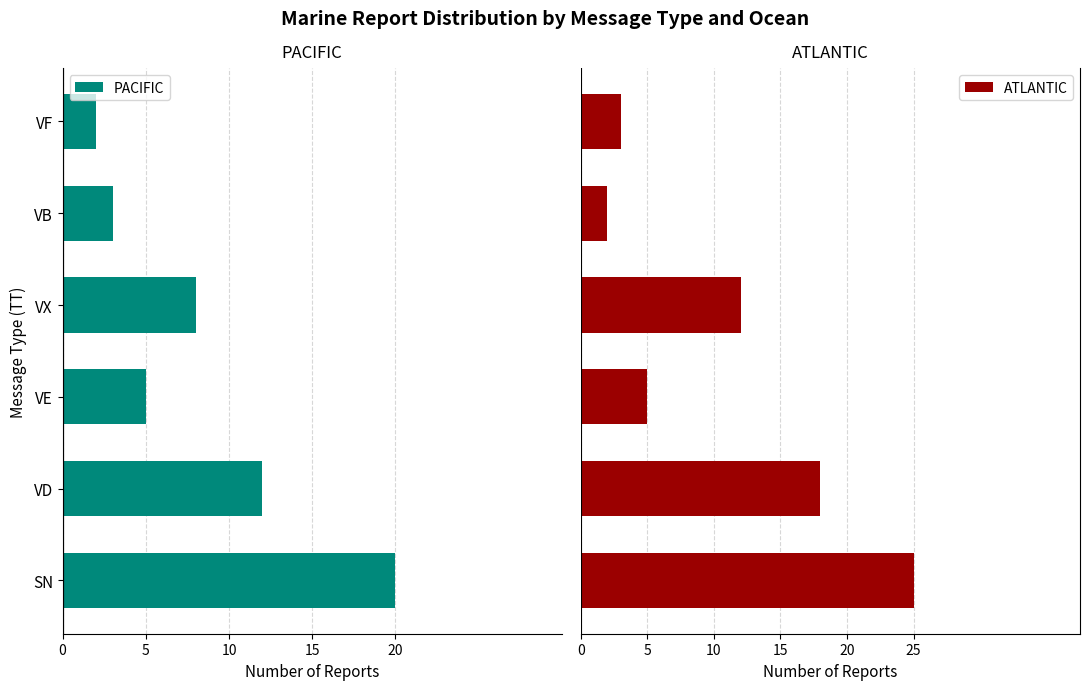

What is the sum of the PACIFIC values at 5 and 0?

32